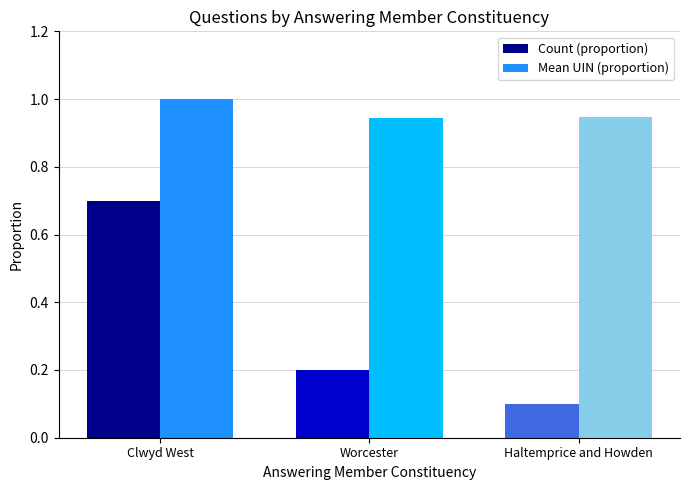

How many bars are there in total?

6